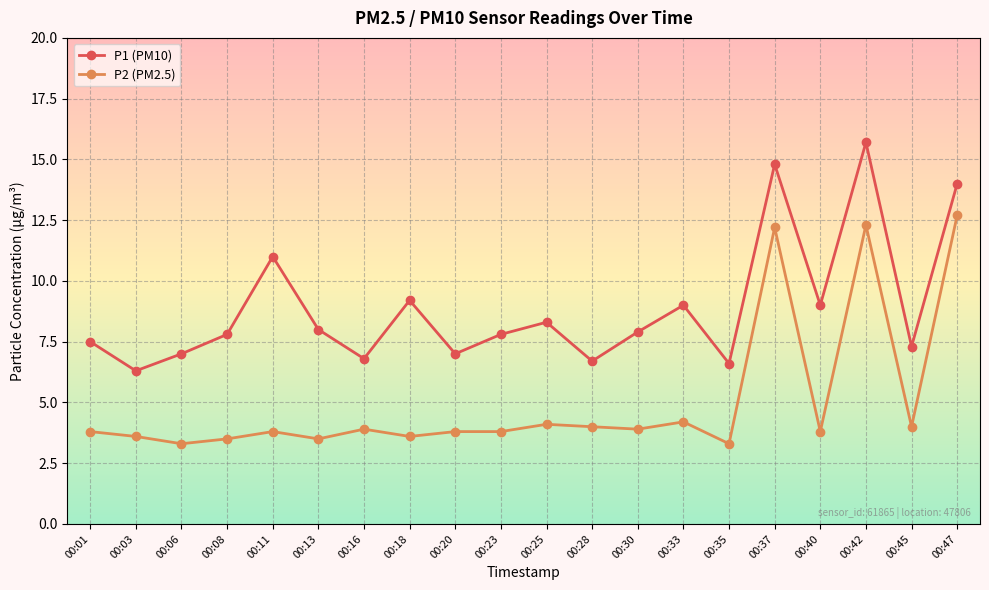

What is the maximum value shown in the chart?

15.7